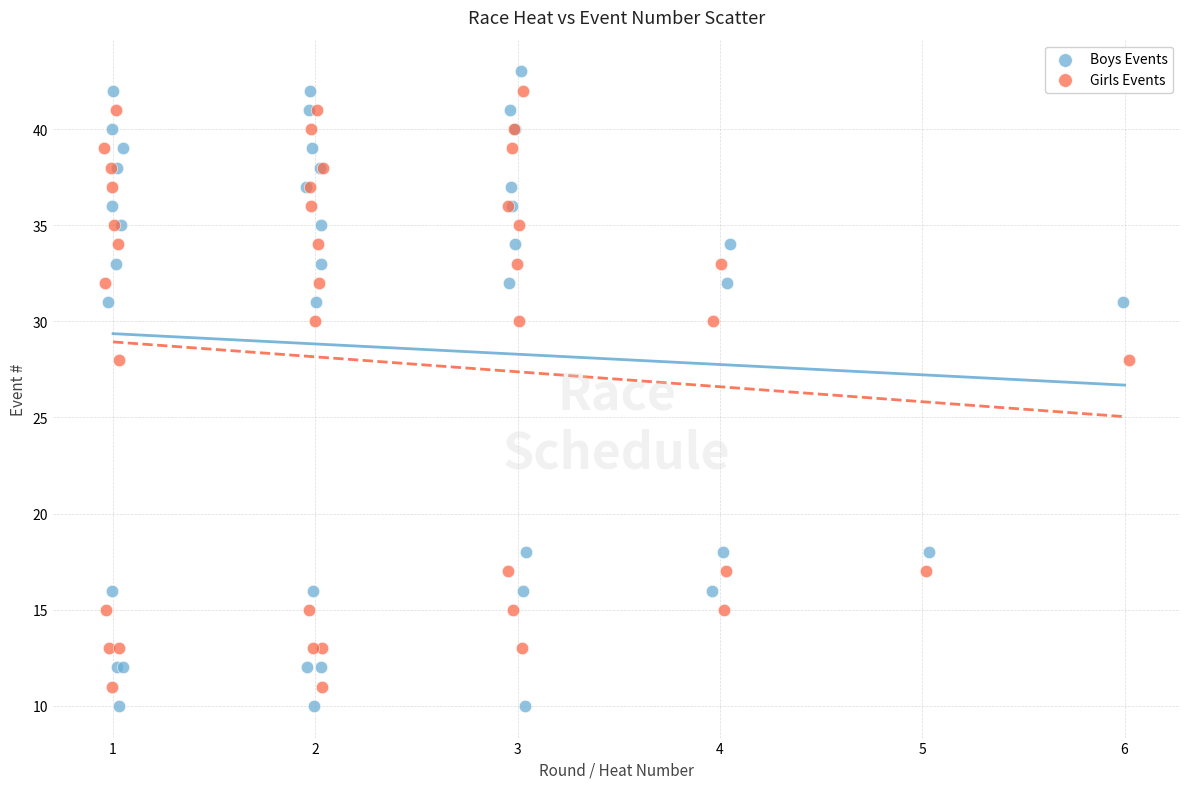

Which series reaches the minimum Y coordinate?

Boys Events